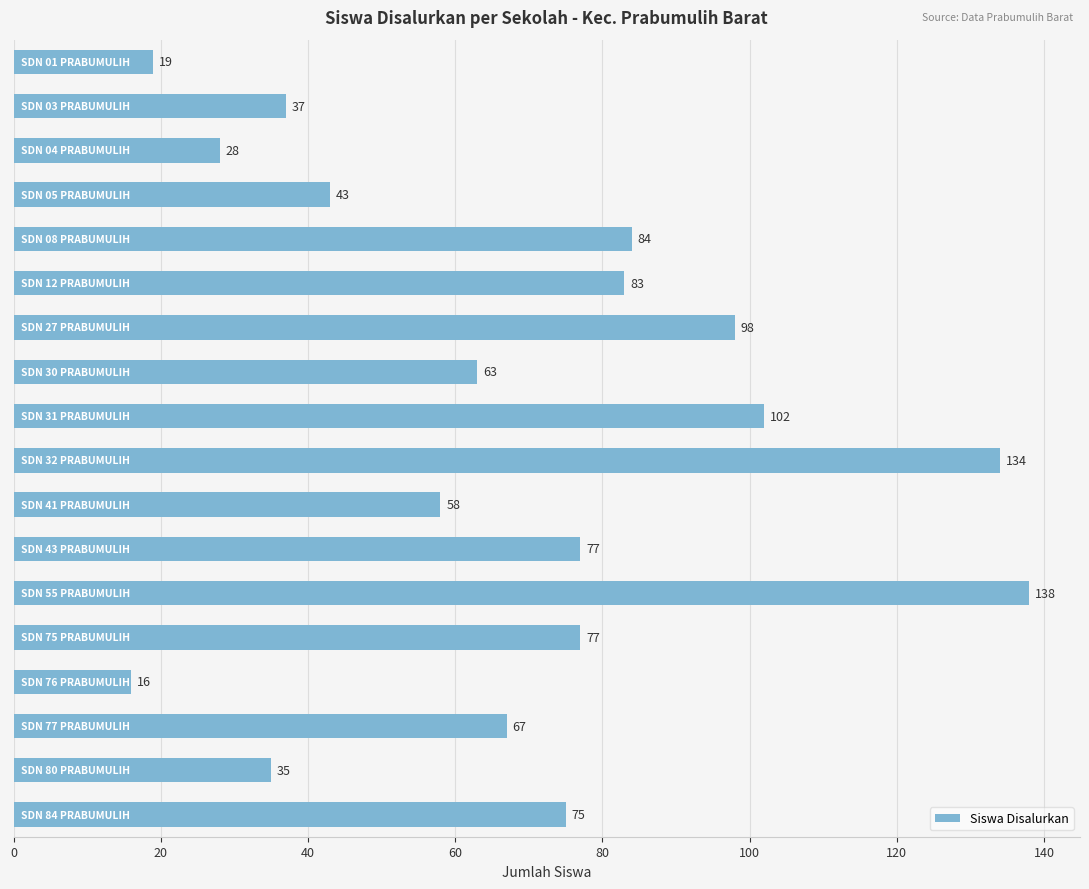

What is the difference between the second highest and minimum values?

118